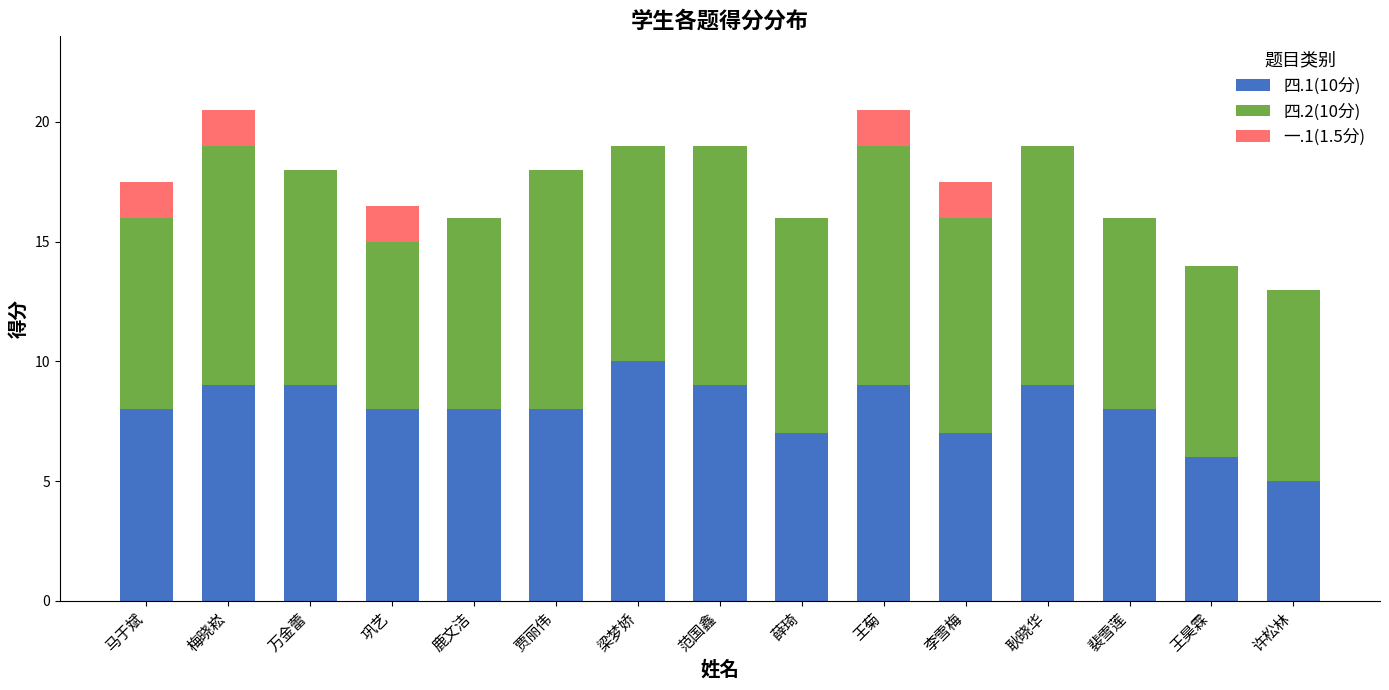

True or false: 四.1(10分) has a value of 9.0 at 王菊.

True